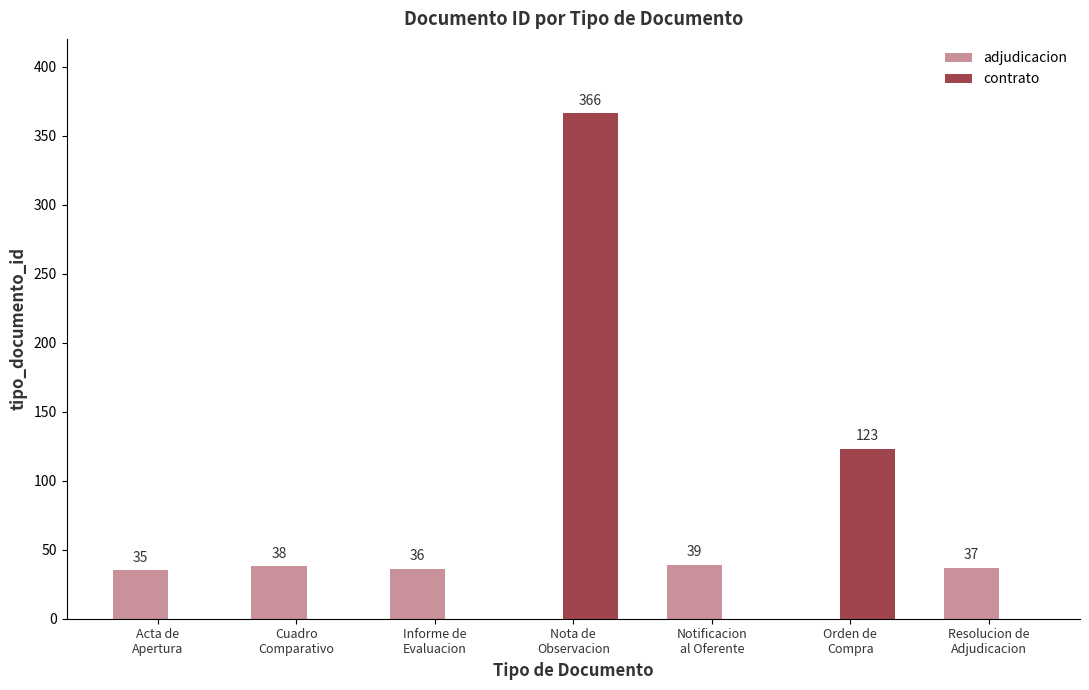

Which series has the largest total across all categories?

contrato